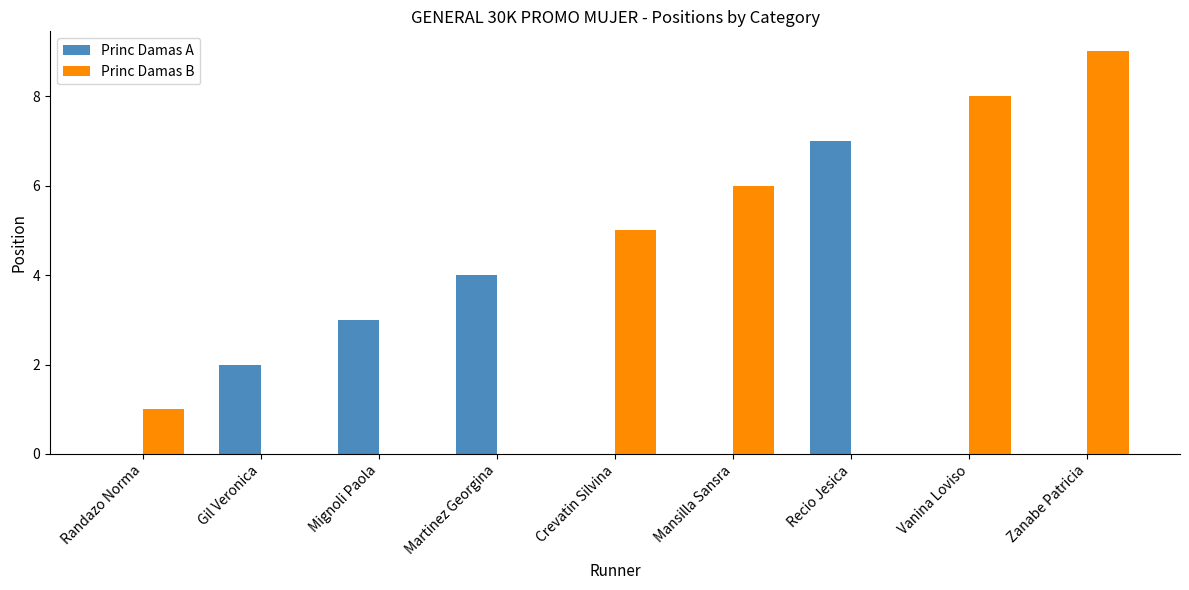

What are all the series names shown in the legend?

Princ Damas A, Princ Damas B